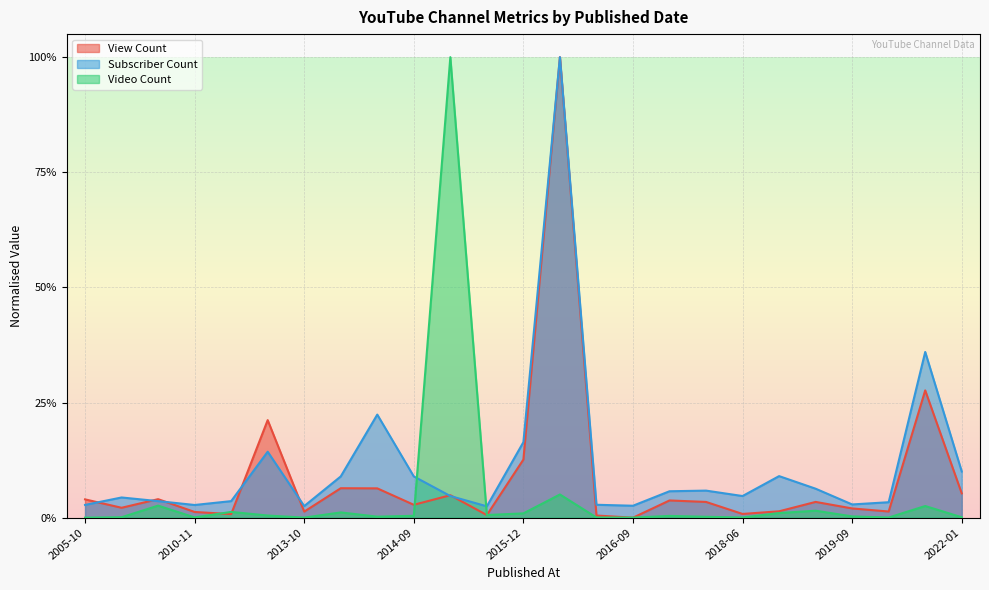

In Subscriber Count, how many points are higher than both neighbors (excluding endpoints)?

7